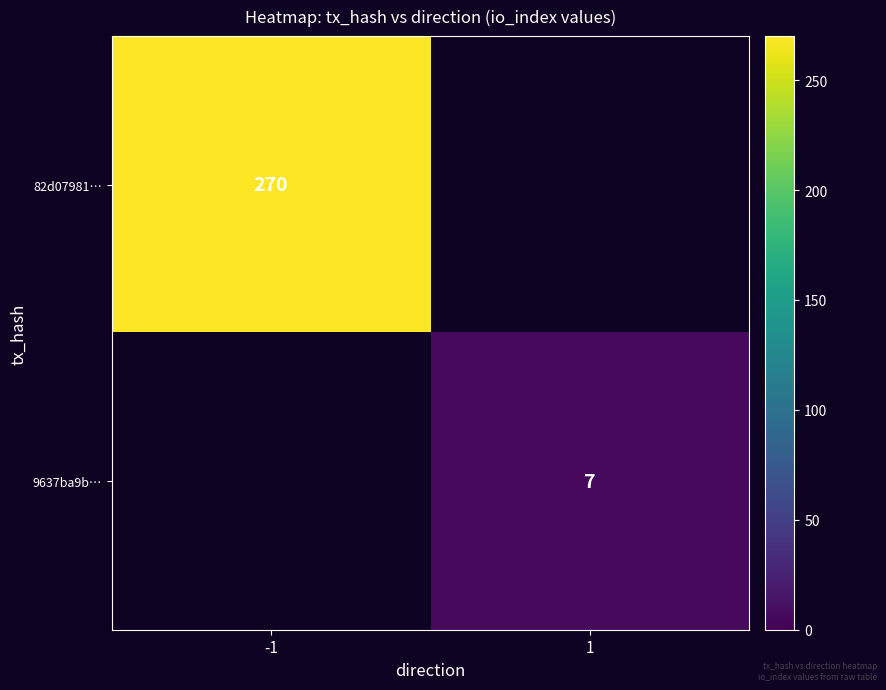

Is it true that 9637ba9b… equals 7 at 1?

True